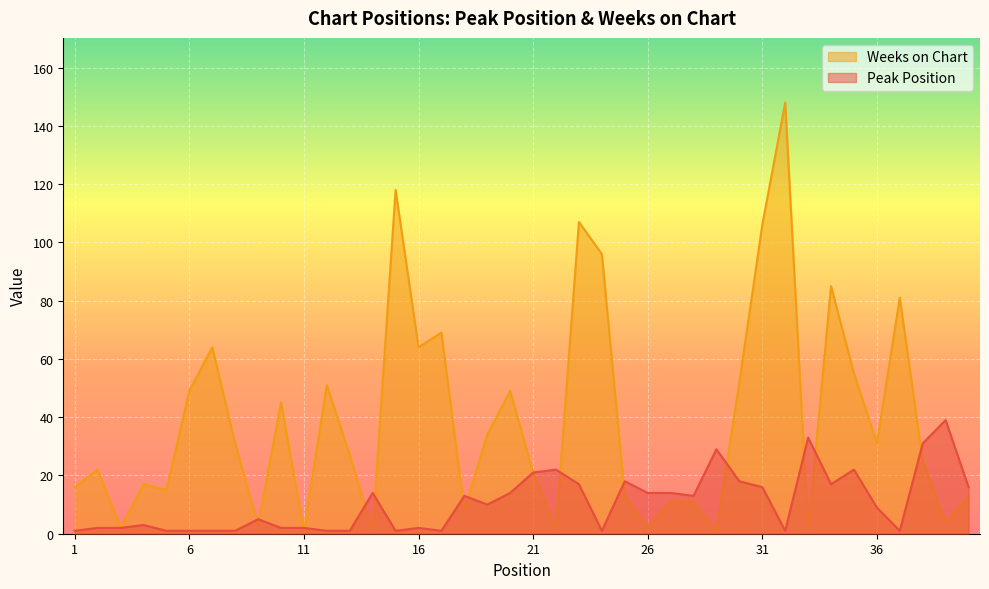

Which series changed the most between 8 and 35?

Weeks on Chart